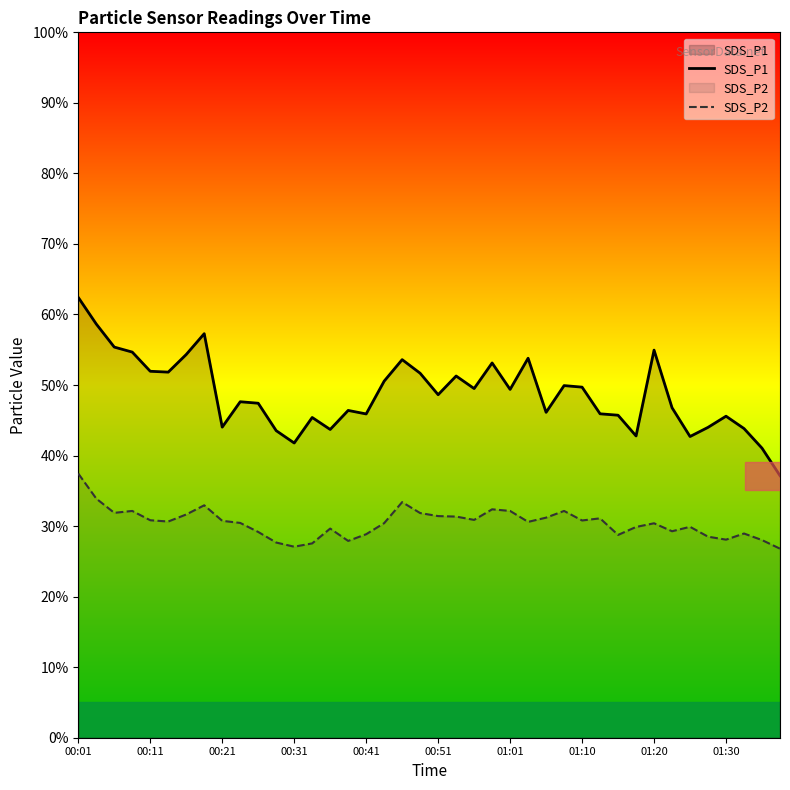

Rank the series by their average value, from highest to lowest.

SDS_P1, SDS_P2